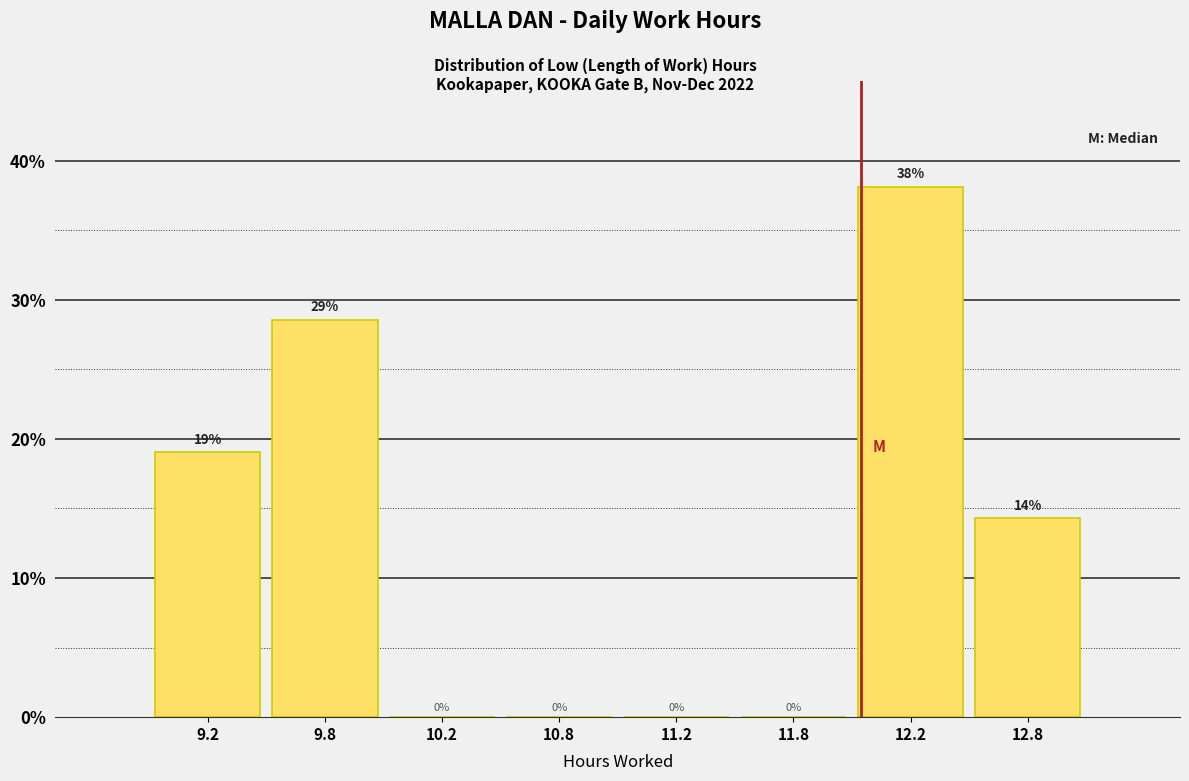

The value at 12.2 is 38.1. True or false?

True